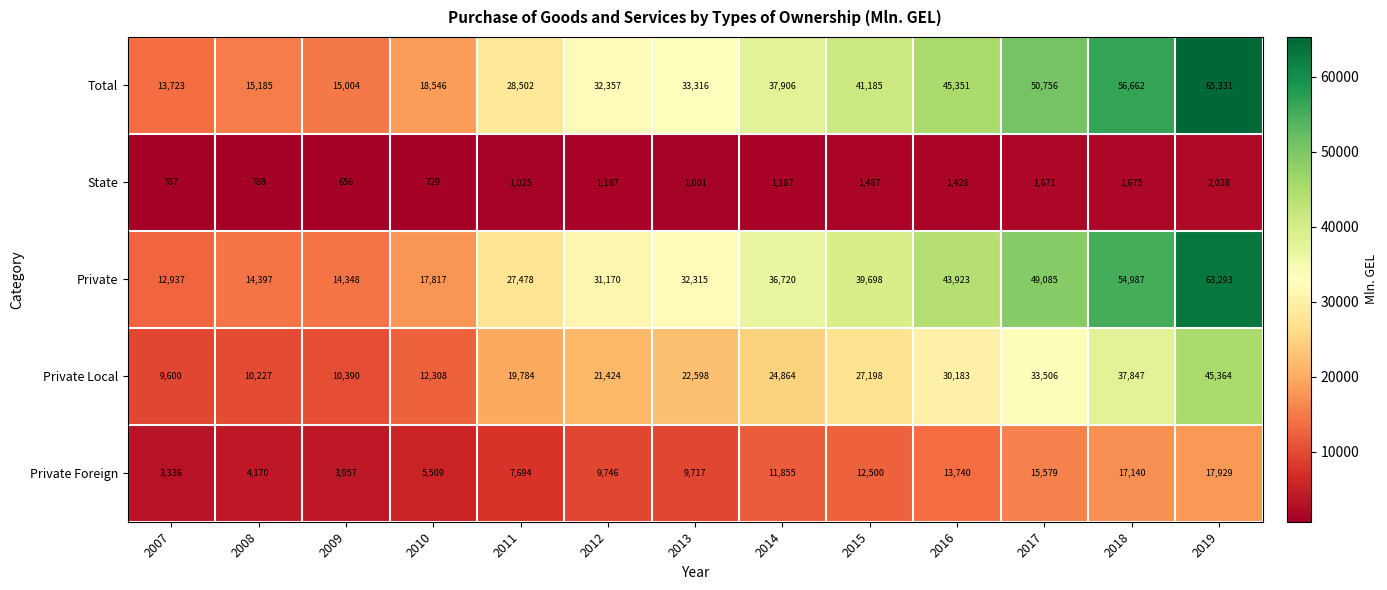

Which series has the largest total across all categories?

Total